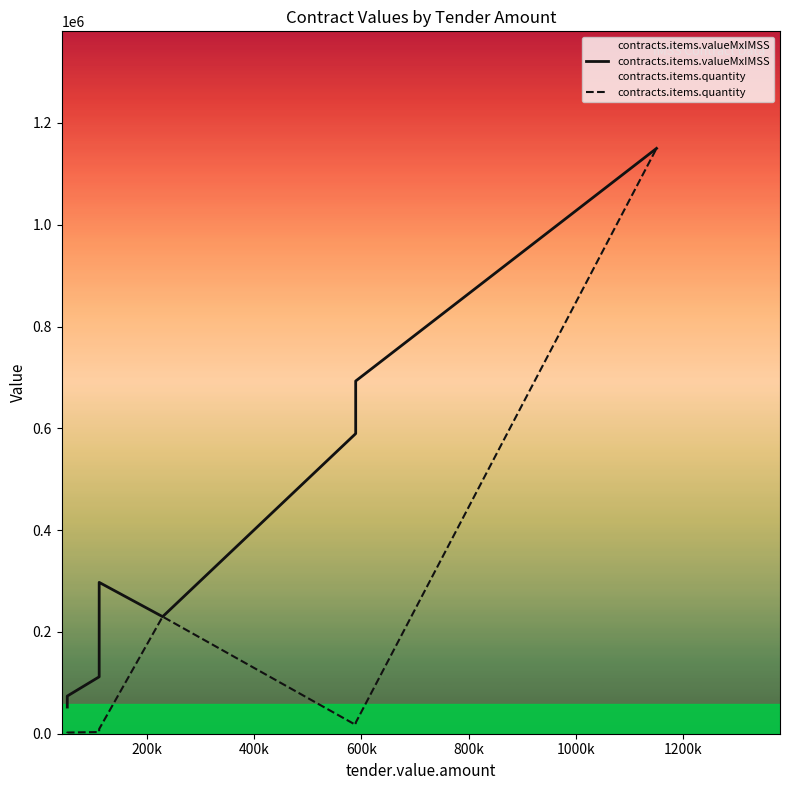

The value of contracts.items.valueMxIMSS at 200k is 100608.5. True or false?

False